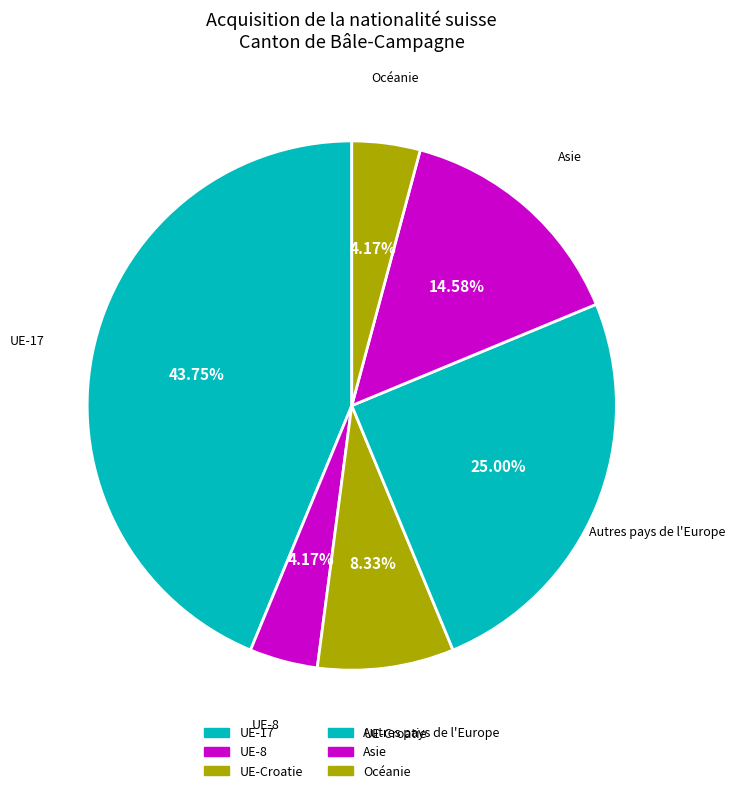

Count the number of slices in the pie.

6